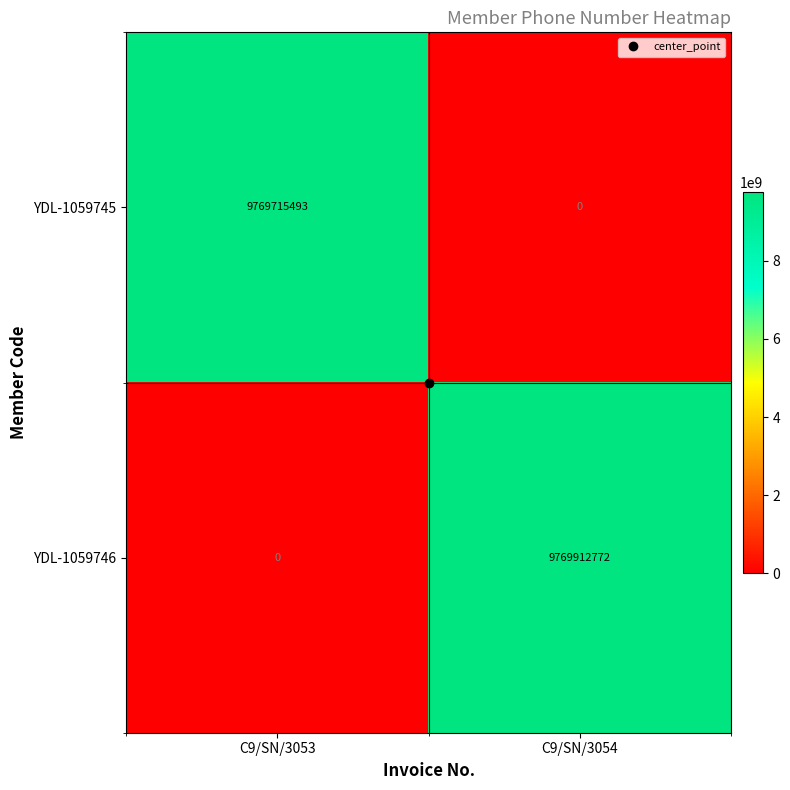

Which series changed the most between C9/SN/3053 and C9/SN/3054?

YDL-1059746